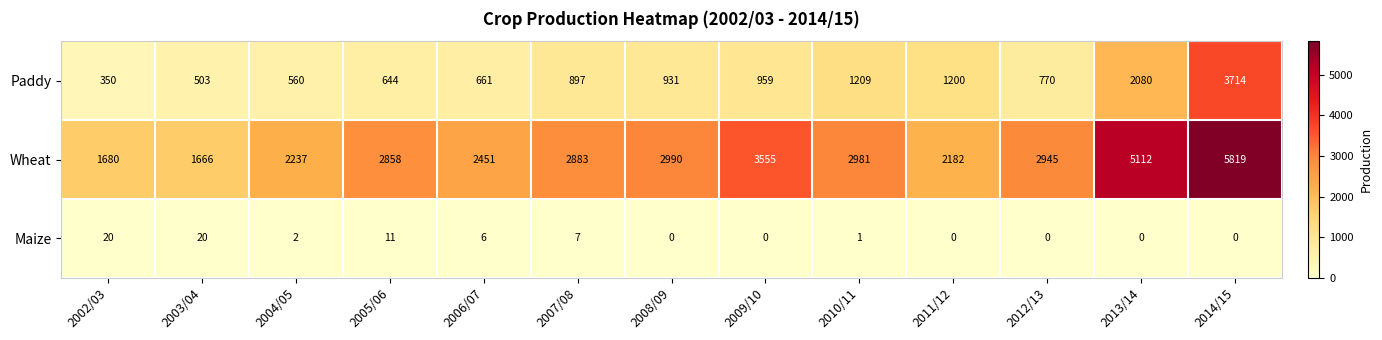

What is the difference between the maximum and second lowest values in the Paddy series?

3211